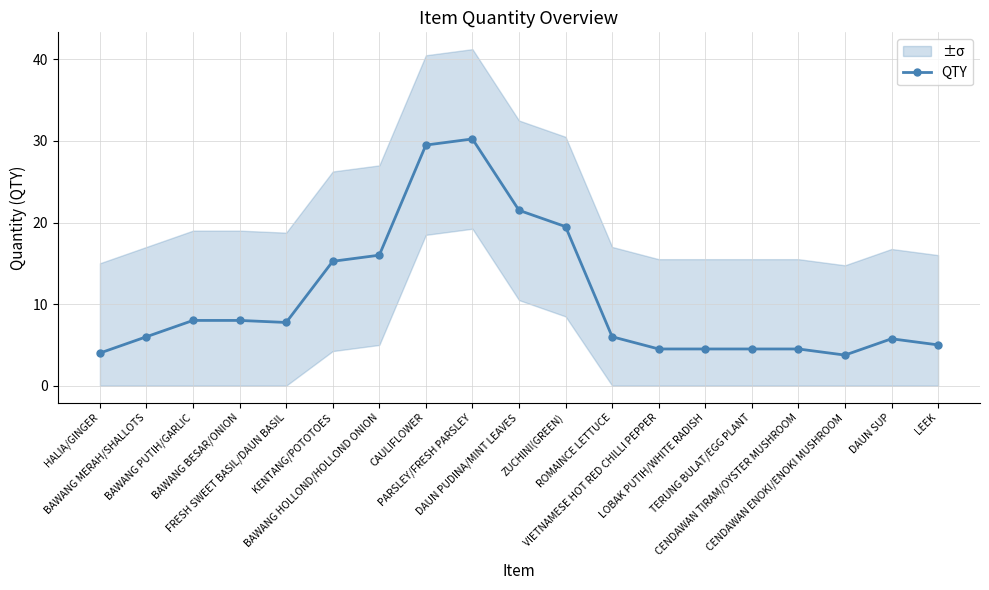

What is the difference between the maximum and second lowest values?

26.2